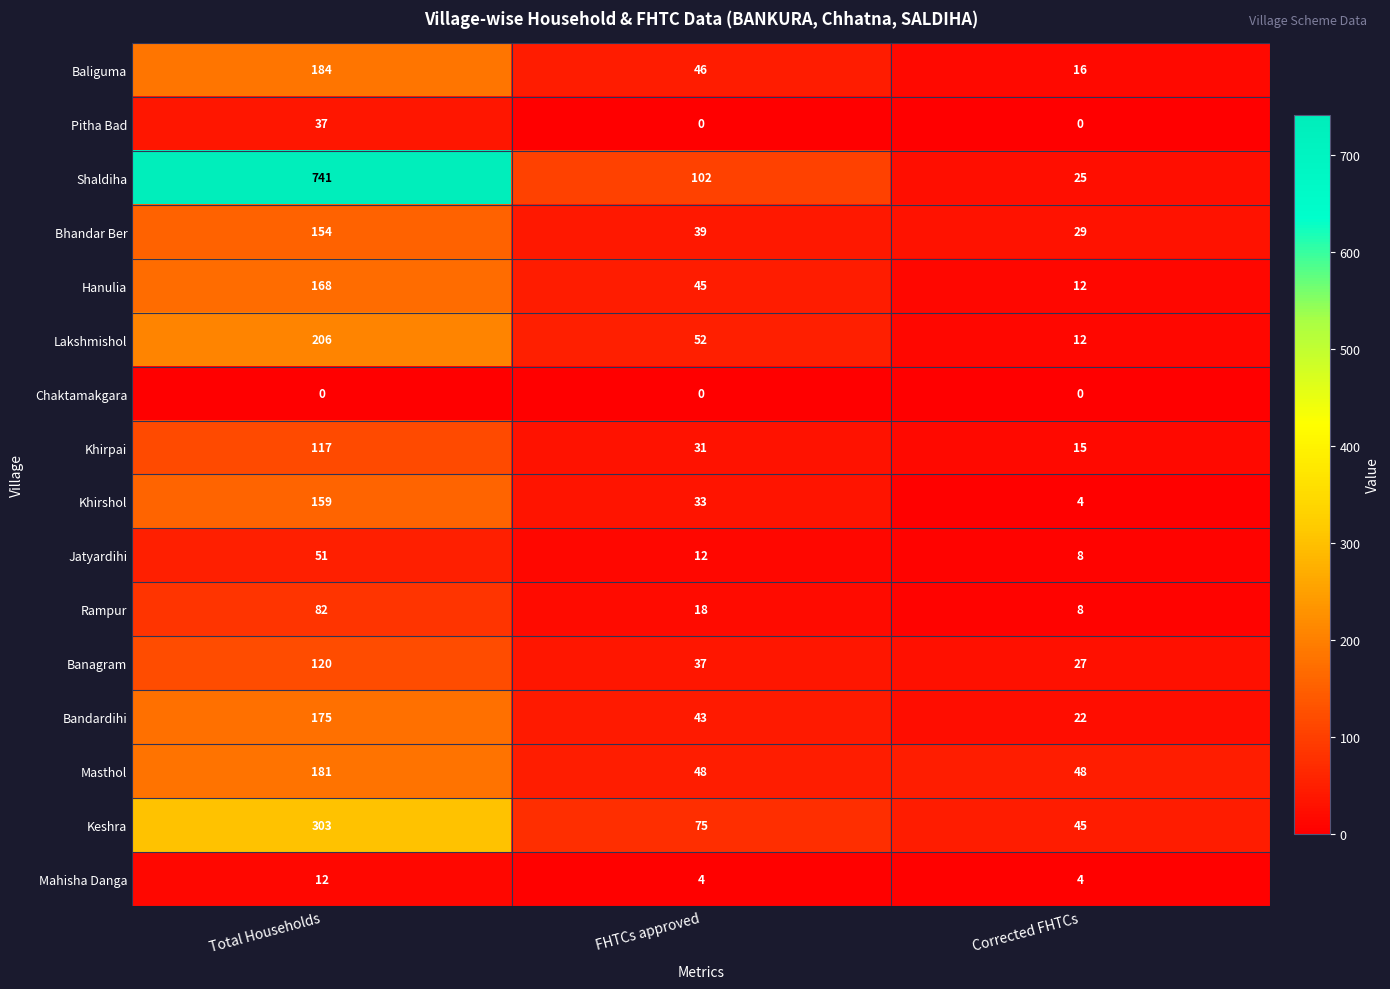

List the series in order of their peak value, highest first.

Shaldiha, Keshra, Lakshmishol, Baliguma, Masthol, Bandardihi, Hanulia, Khirshol, Bhandar Ber, Banagram, Khirpai, Rampur, Jatyardihi, Pitha Bad, Mahisha Danga, Chaktamakgara